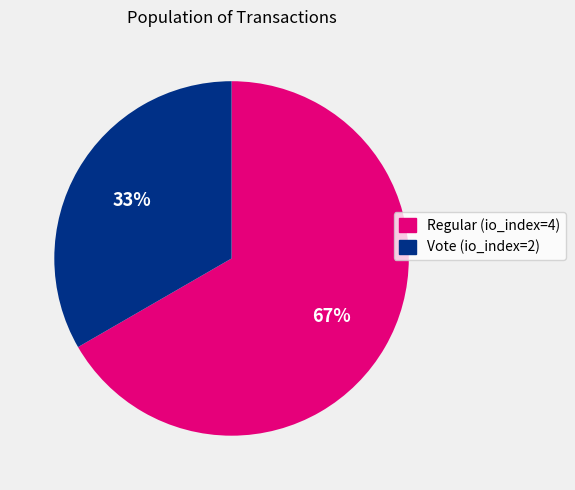

How many slices are in this pie chart?

2